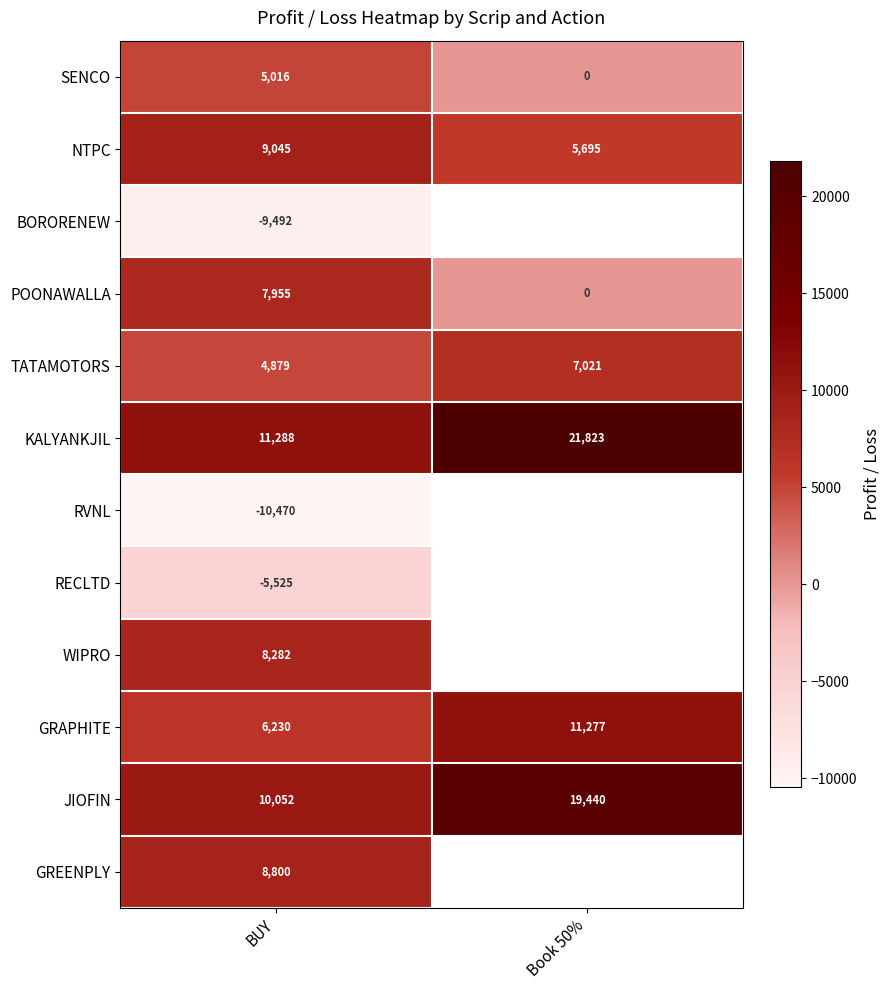

What is the total value across all series at BUY?

46060